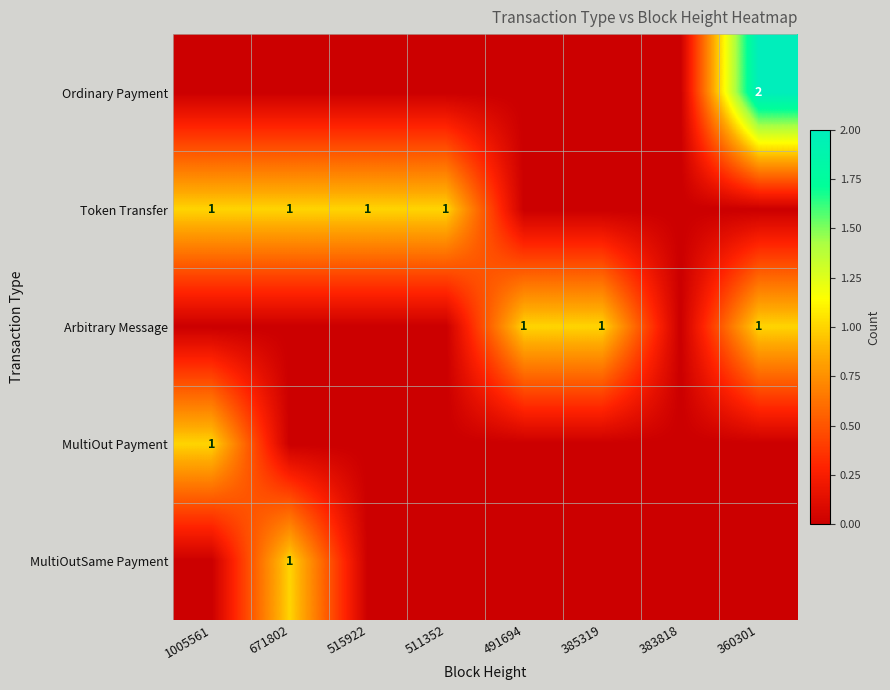

The Token Transfer series shows 2 at 515922. True or false?

False